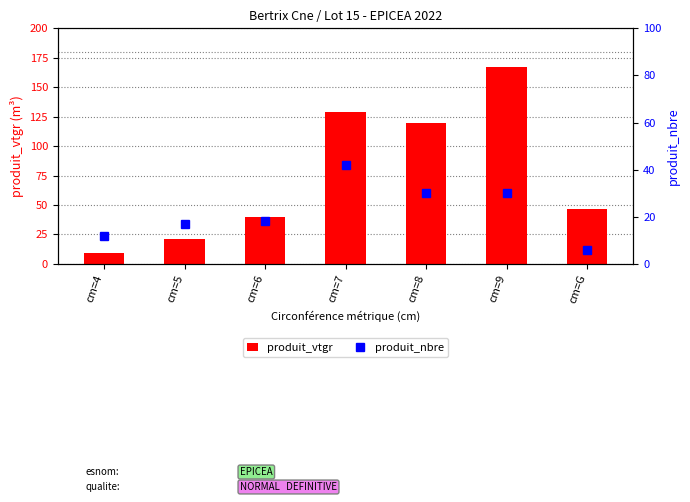

Between cm=8 and cm=5, which is larger?

cm=8